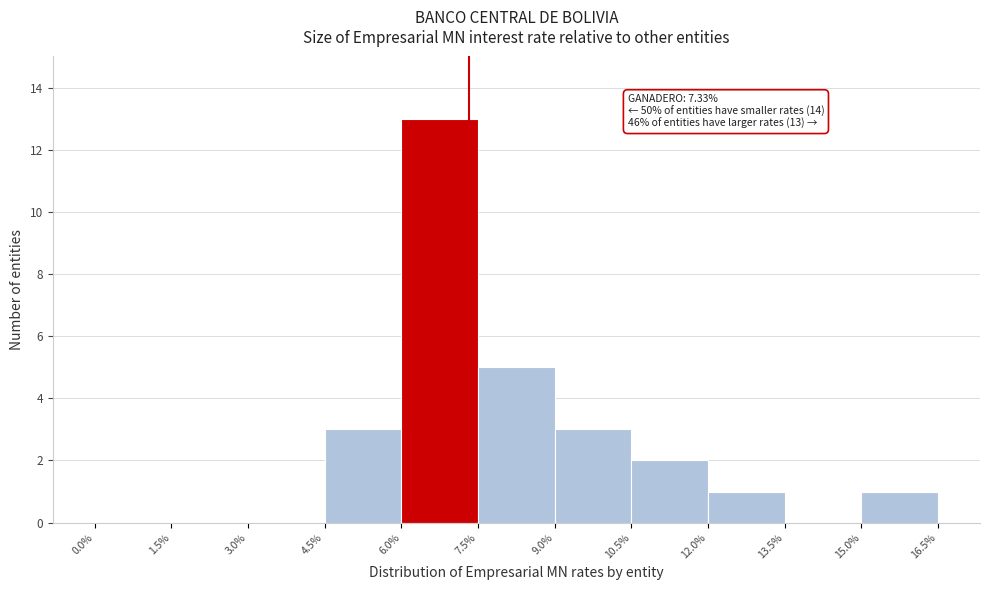

Over which range of the x-axis is the bar tallest?

6.0% to 7.5%